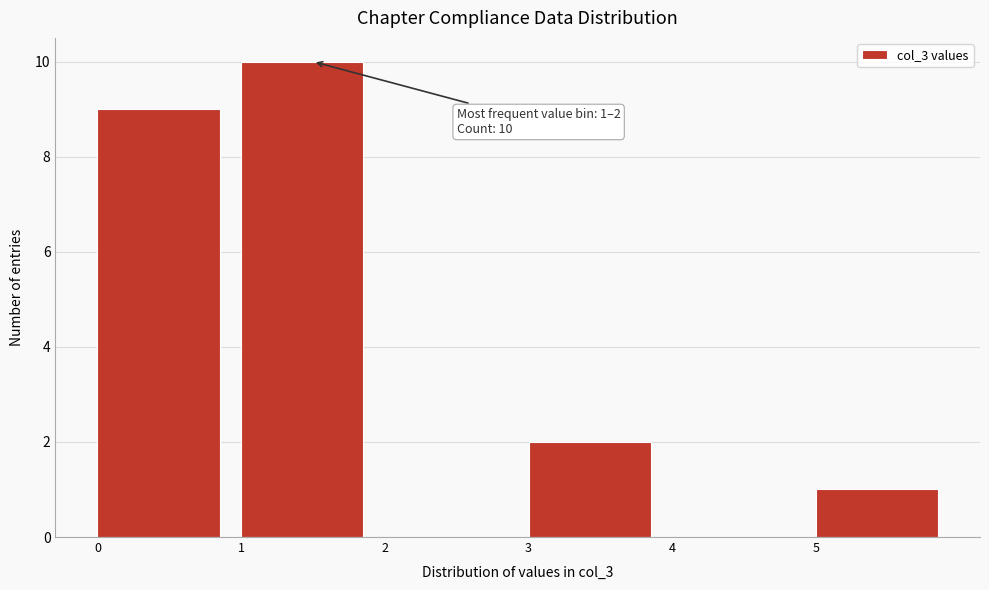

Which range on the x-axis has the tallest bar?

1 to 2